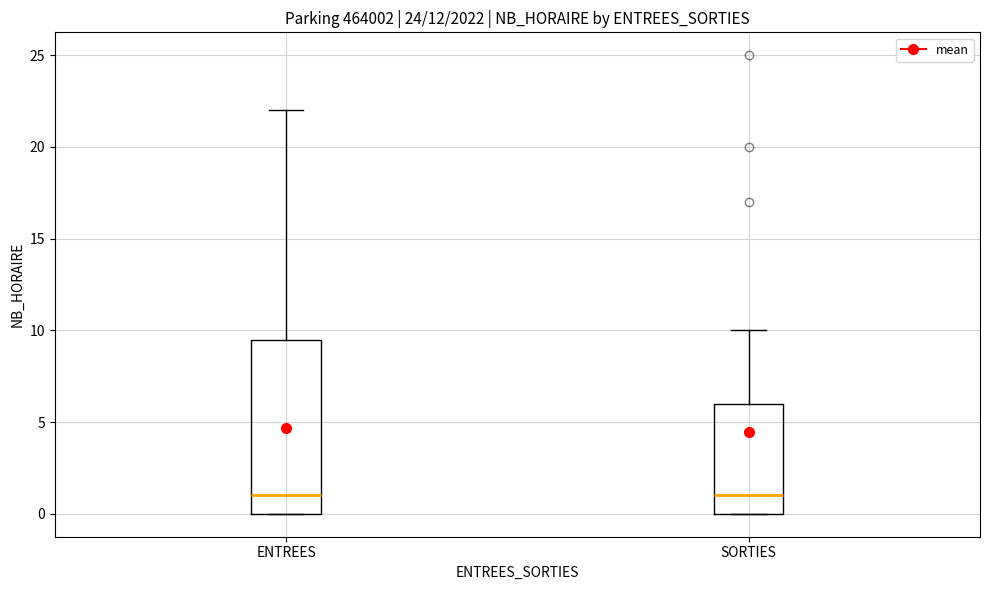

Where does the upper whisker of the box for SORTIES end on the y-axis? The values are not printed on the chart, so give them approximately, as read against the axis.

10.0